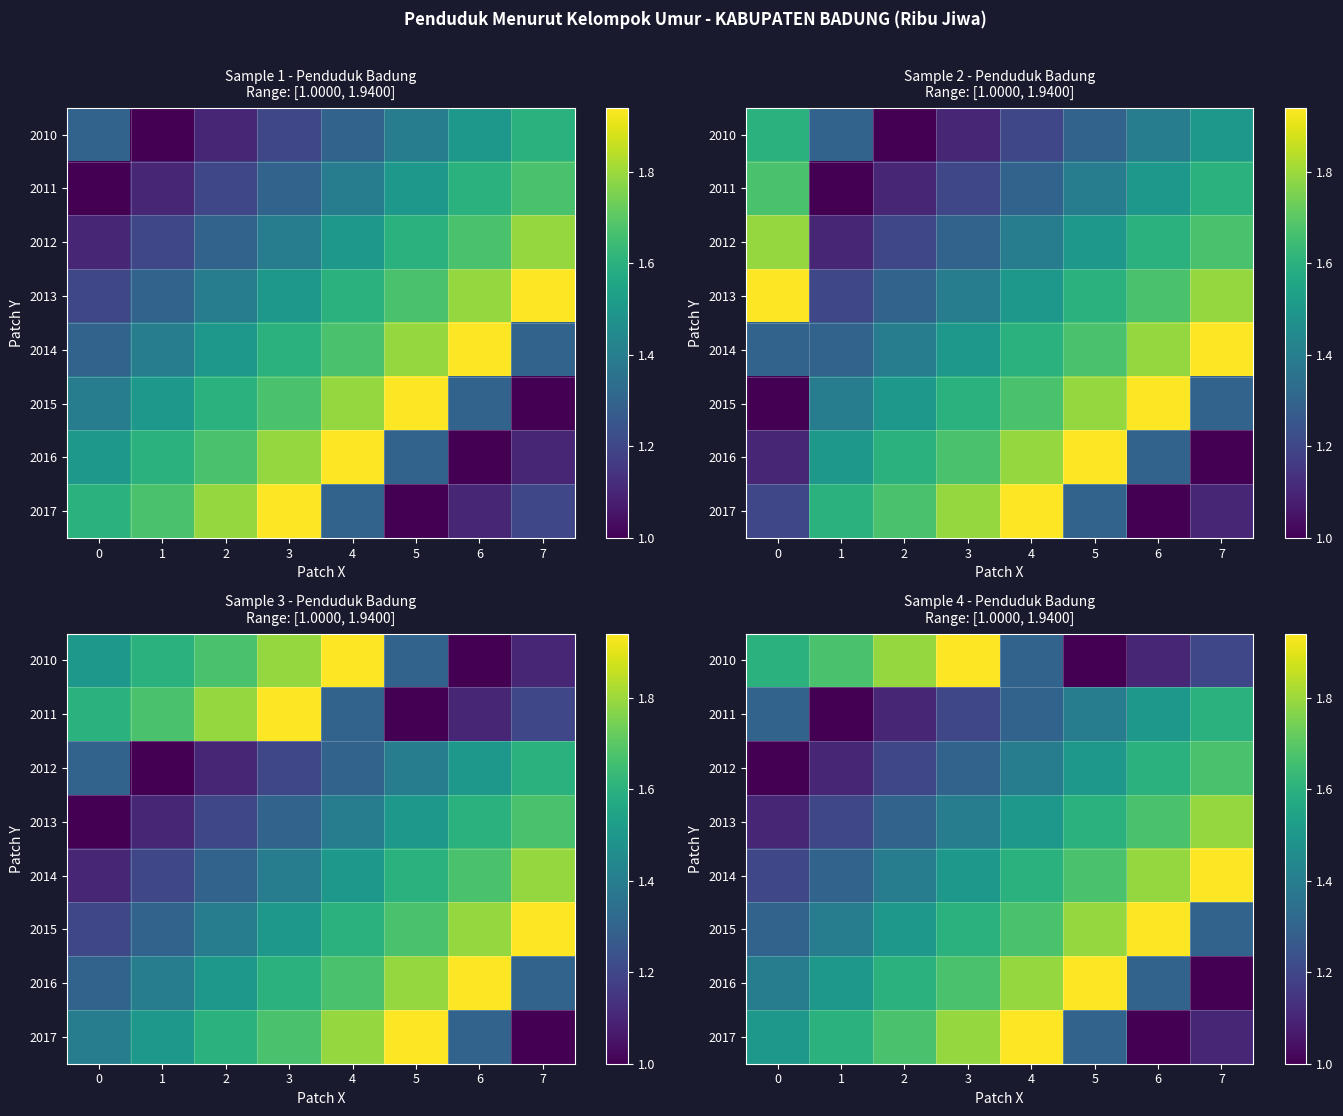

How many series are shown in this chart?

8